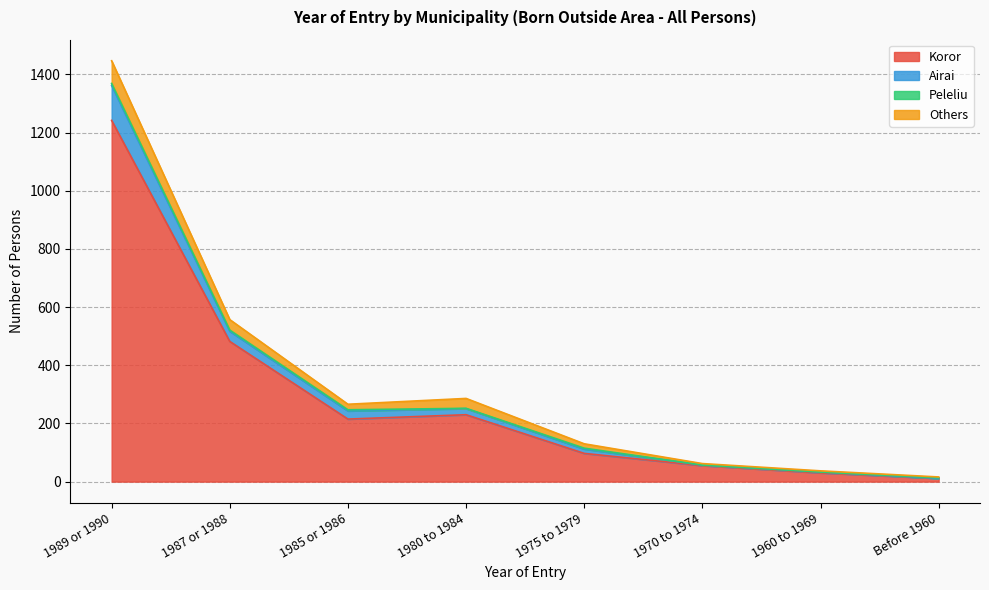

Does the chart display data point markers on the line(s)?

No